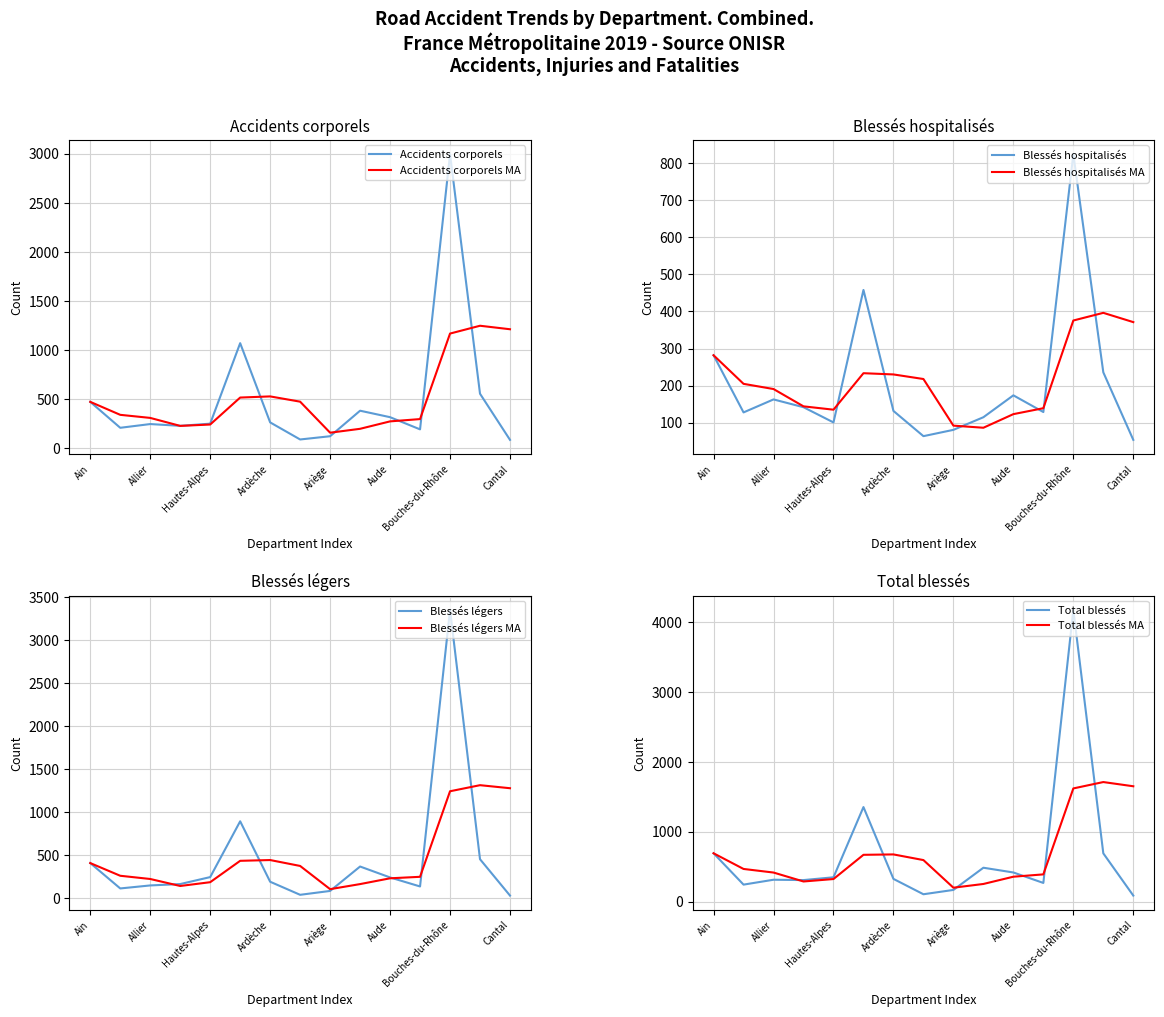

At how many categories does at least one series exceed 629?

4